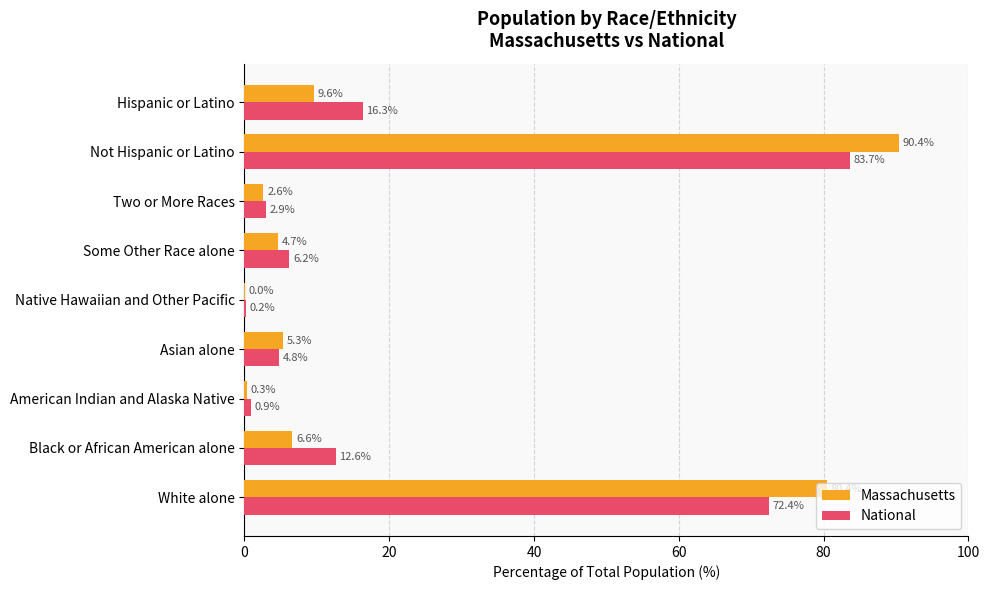

What is the maximum value for Massachusetts?

90.4